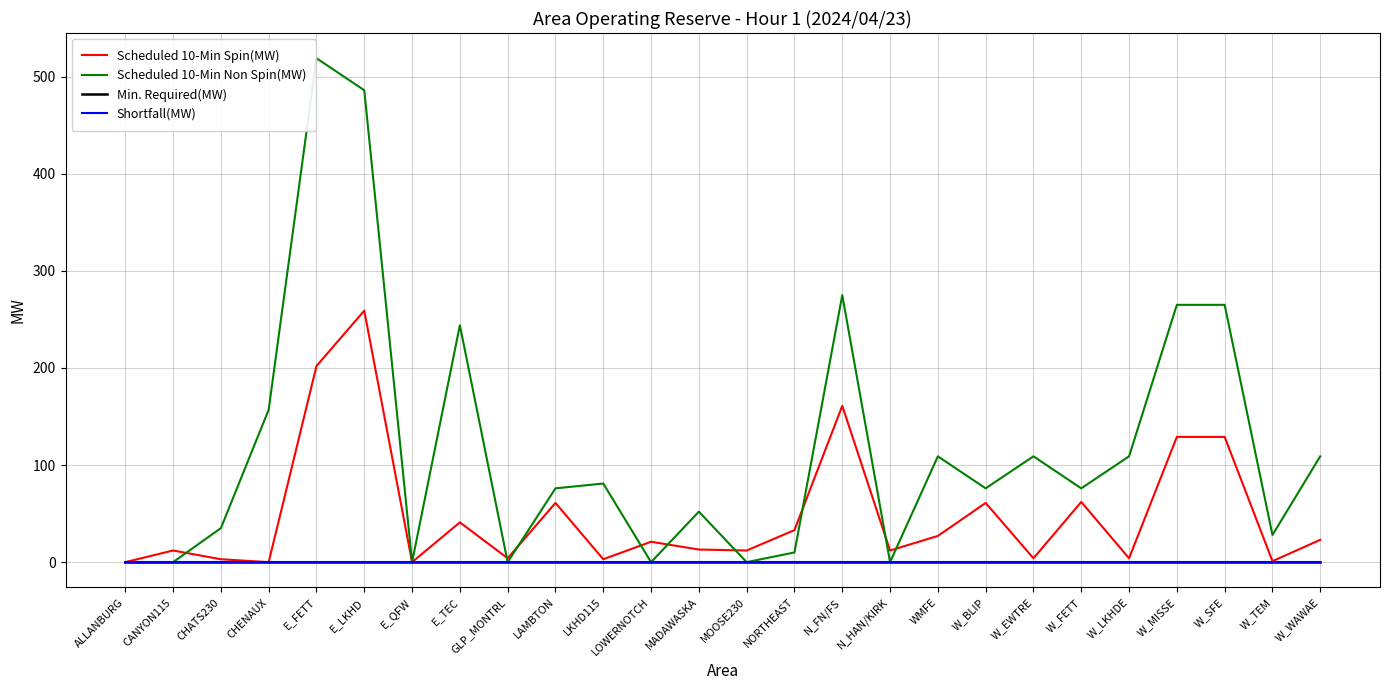

Is it true that Scheduled 10-Min Non Spin(MW) equals 158 at WMFE?

False